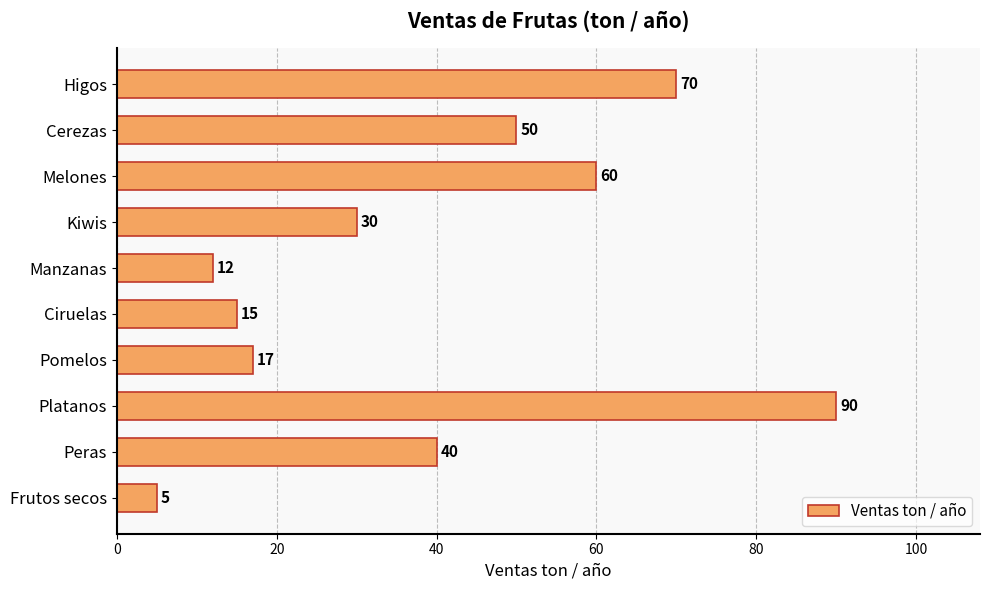

What is the maximum value shown in the chart?

90